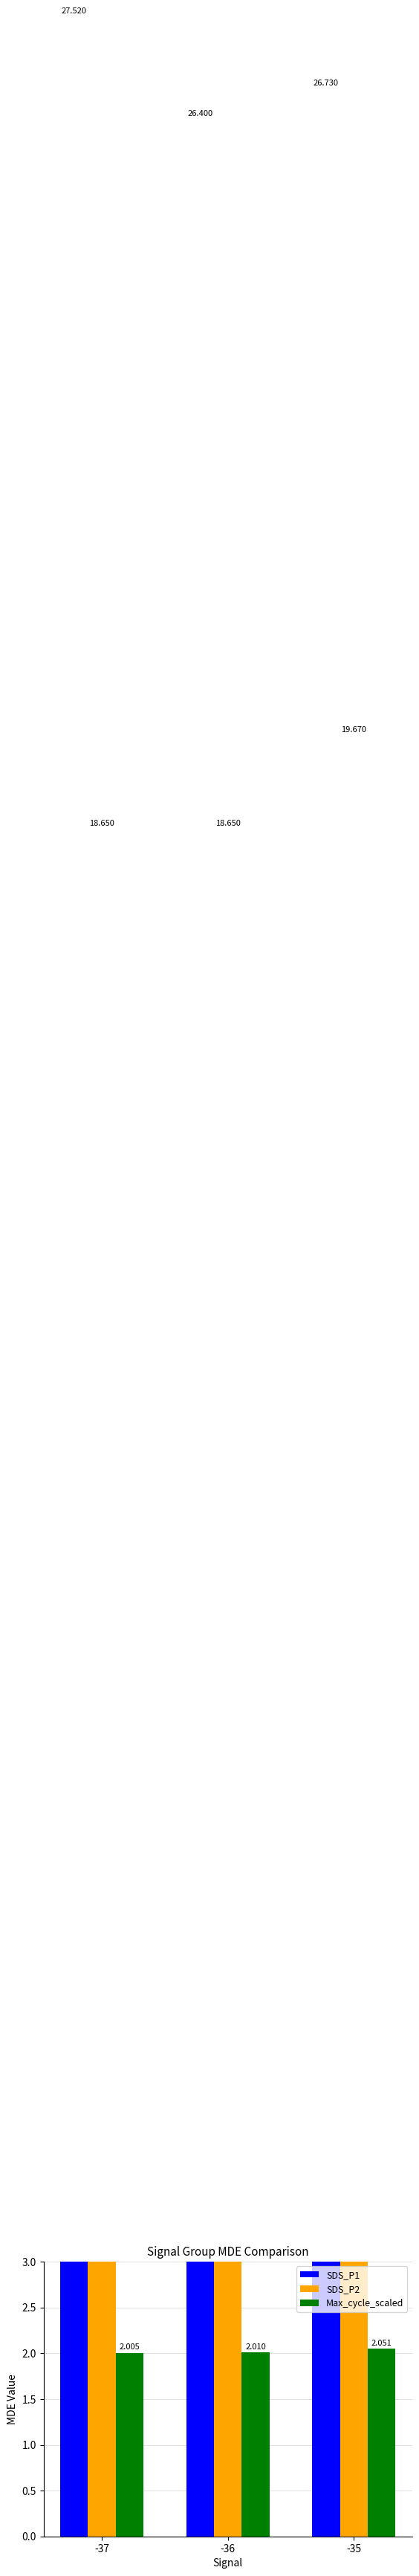

How many data points does each series have?

3